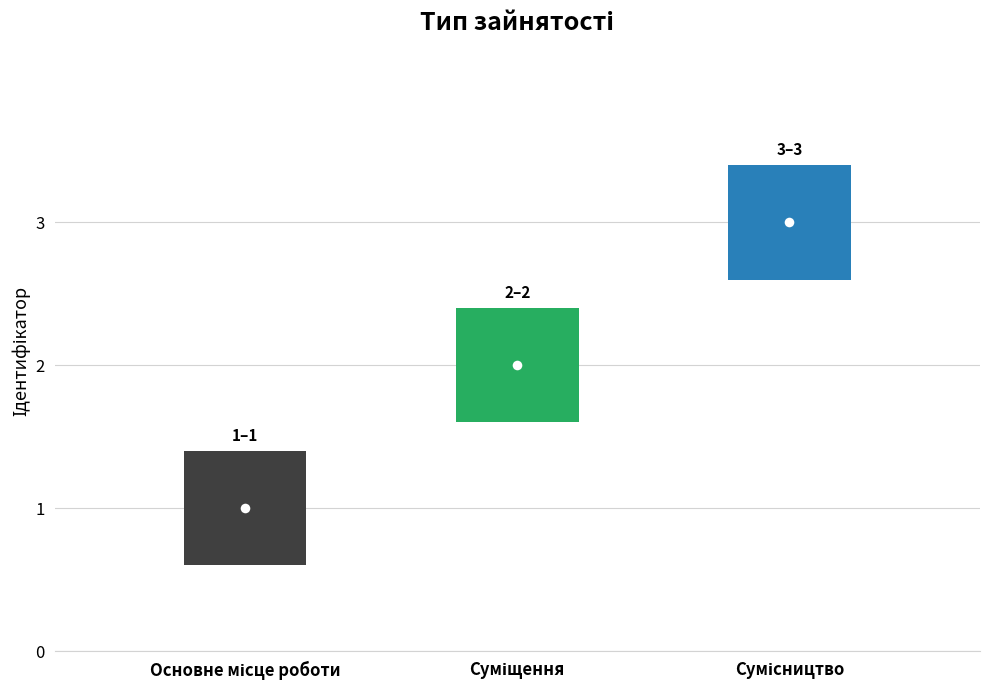

What is the ratio of the value at Суміщення to the value at Сумісництво?

0.7